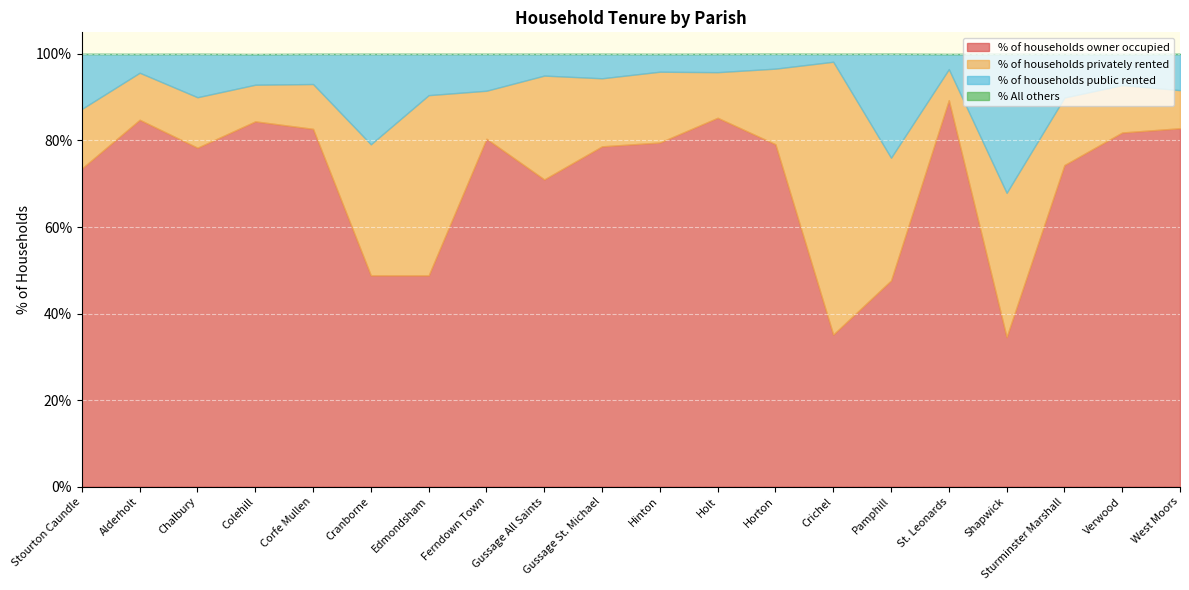

What is the difference between the second highest and minimum values in the % of households privately rented series?

34.5